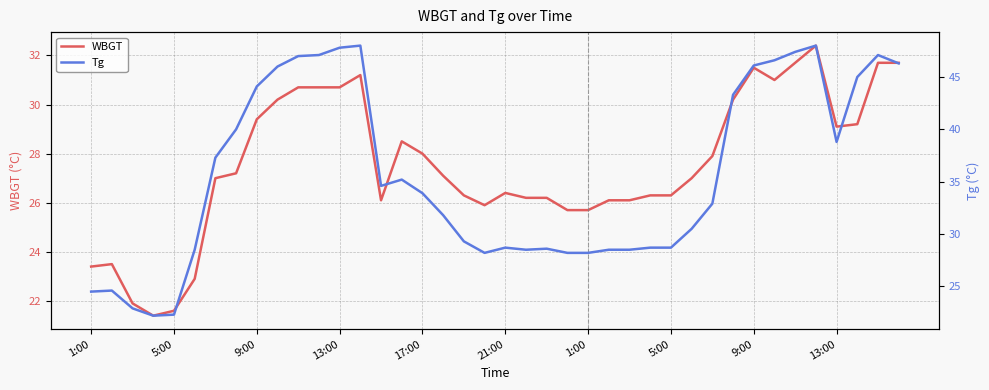

True or false: WBGT has a value of 26.3 at 5:00.

True